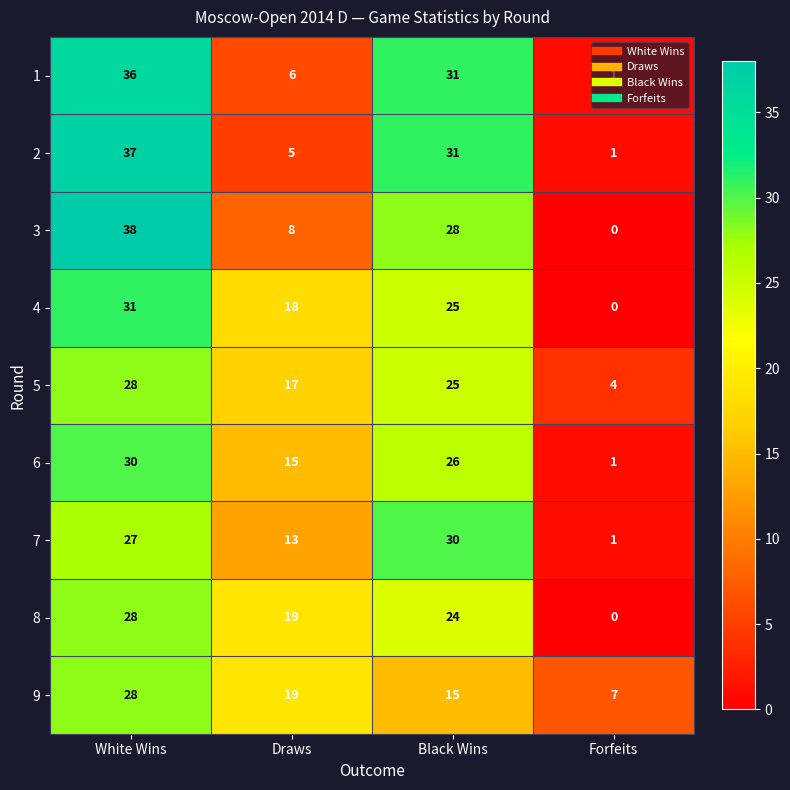

At which category does the chart reach its minimum across all series?

Forfeits